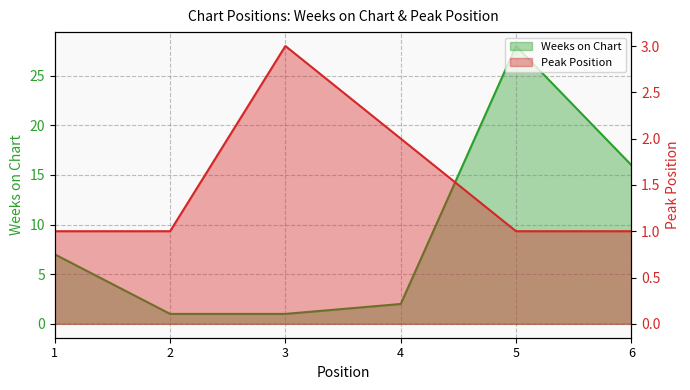

The Weeks on Chart series shows 28 at 5. True or false?

True